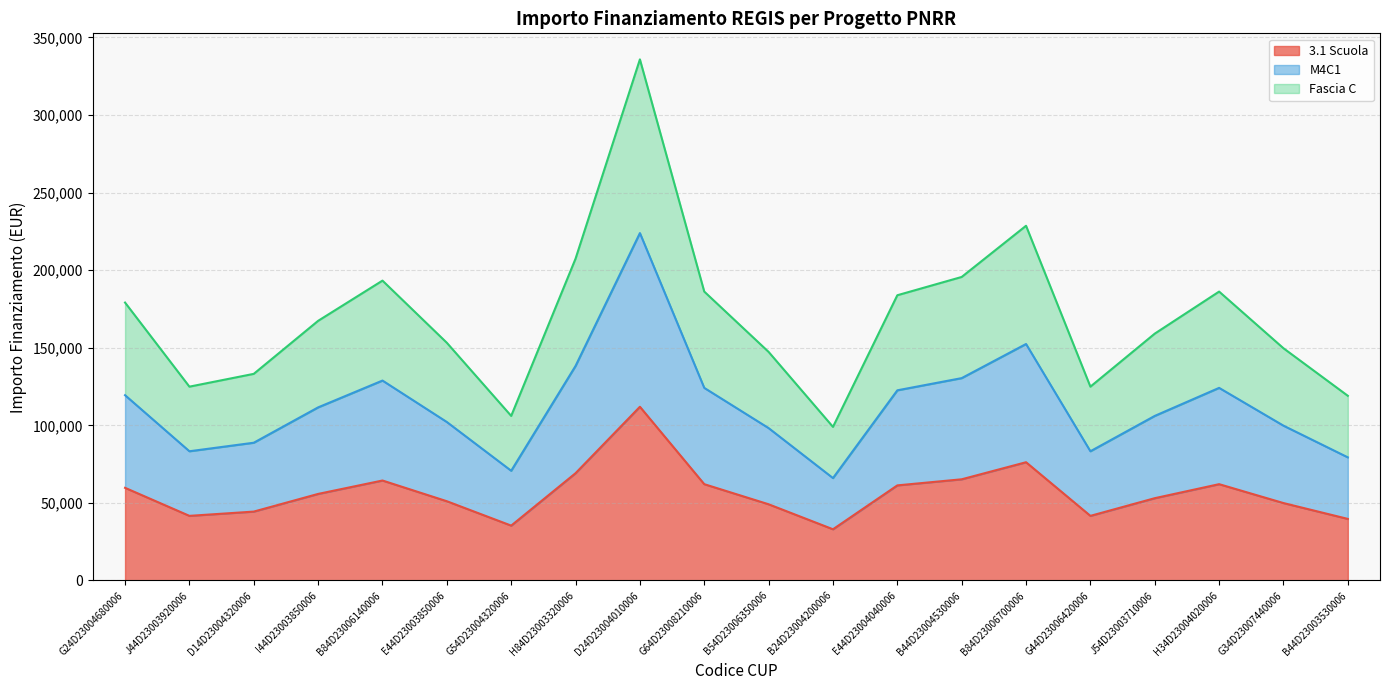

Reading left to right, transcribe all the data shown in this chart.

3.1 Scuola: G24D23004680006=59706.2	J44D23003920006=41637.2	D14D23004320006=44386.8	I44D23003850006=55778.1	B84D23006140006=64419.8	E44D23003850006=51064.5	G54D23004320006=35352.3	H84D23003320006=69133.5	D24D23004010006=111949.1	G64D23008210006=62063.0	B54D23006350006=49100.5	B24D23004200006=32995.5	E44D23004040006=61277.4	B44D23004530006=65205.4	B84D23006700006=76203.9	G44D23006420006=41637.2	J54D23003710006=53028.5	H34D23004020006=62063.0	G34D23007440006=49886.1	B44D23003530006=39673.2
M4C1: G24D23004680006=119412.4	J44D23003920006=83274.4	D14D23004320006=88773.7	I44D23003850006=111556.3	B84D23006140006=128839.7	E44D23003850006=102129.0	G54D23004320006=70704.7	H84D23003320006=138266.9	D24D23004010006=223898.2	G64D23008210006=124126.0	B54D23006350006=98201.0	B24D23004200006=65991.0	E44D23004040006=122554.8	B44D23004530006=130410.9	B84D23006700006=152407.9	G44D23006420006=83274.4	J54D23003710006=106057.0	H34D23004020006=124126.0	G34D23007440006=99772.2	B44D23003530006=79346.4
Fascia C: G24D23004680006=179118.5	J44D23003920006=124911.6	D14D23004320006=133160.5	I44D23003850006=167334.4	B84D23006140006=193259.5	E44D23003850006=153193.5	G54D23004320006=106057.0	H84D23003320006=207400.4	D24D23004010006=335847.3	G64D23008210006=186189.0	B54D23006350006=147301.4	B24D23004200006=98986.6	E44D23004040006=183832.2	B44D23004530006=195616.3	B84D23006700006=228611.8	G44D23006420006=124911.6	J54D23003710006=159085.6	H34D23004020006=186189.0	G34D23007440006=149658.3	B44D23003530006=119019.6